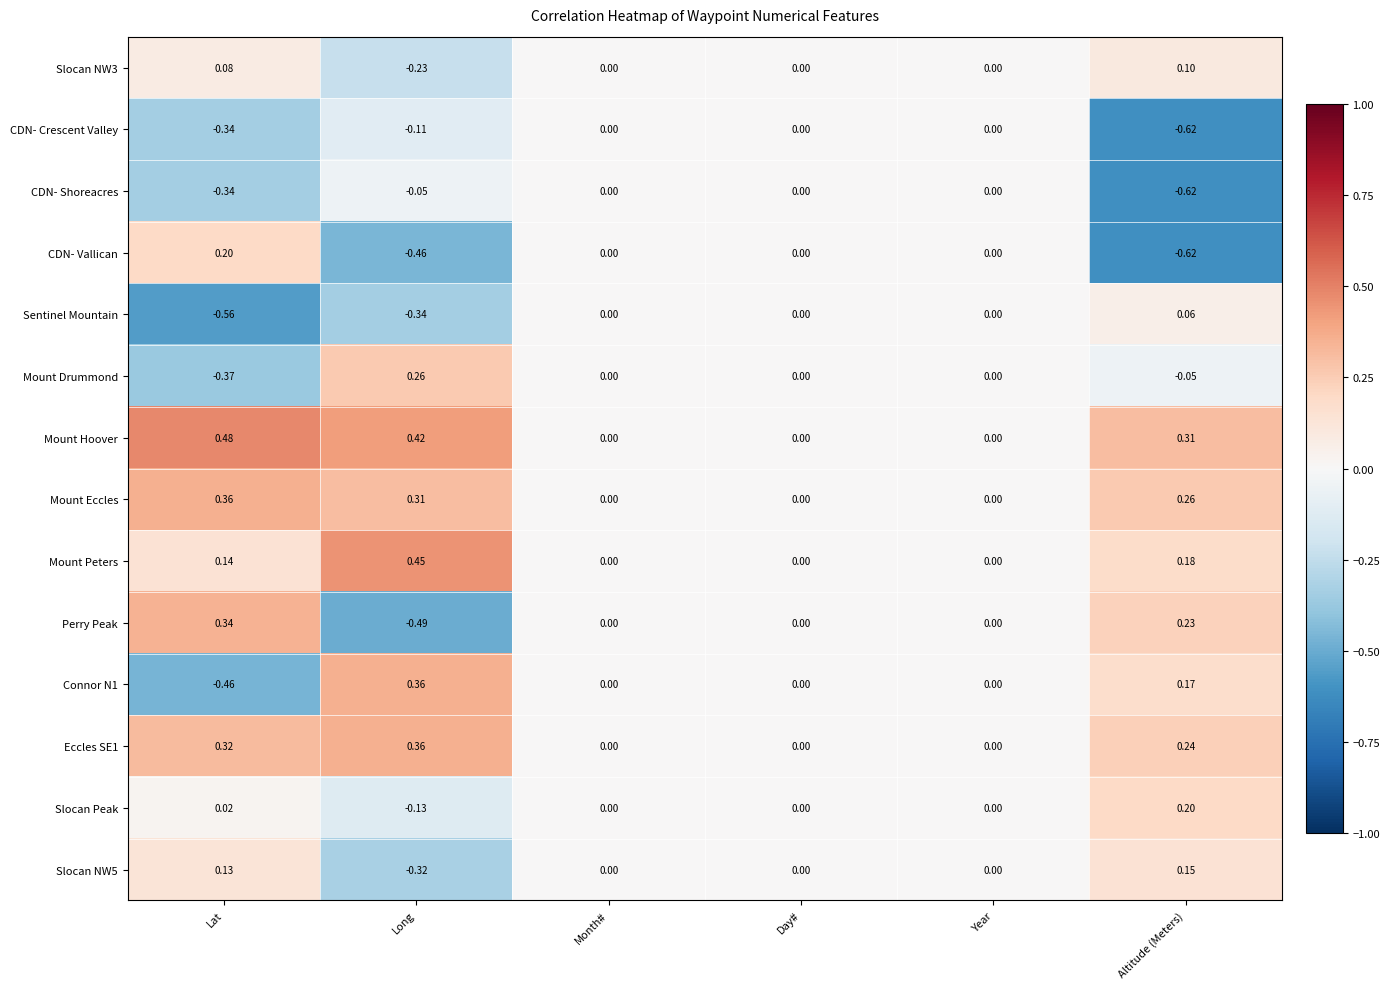

At which category is the sum across all series the highest?

Long